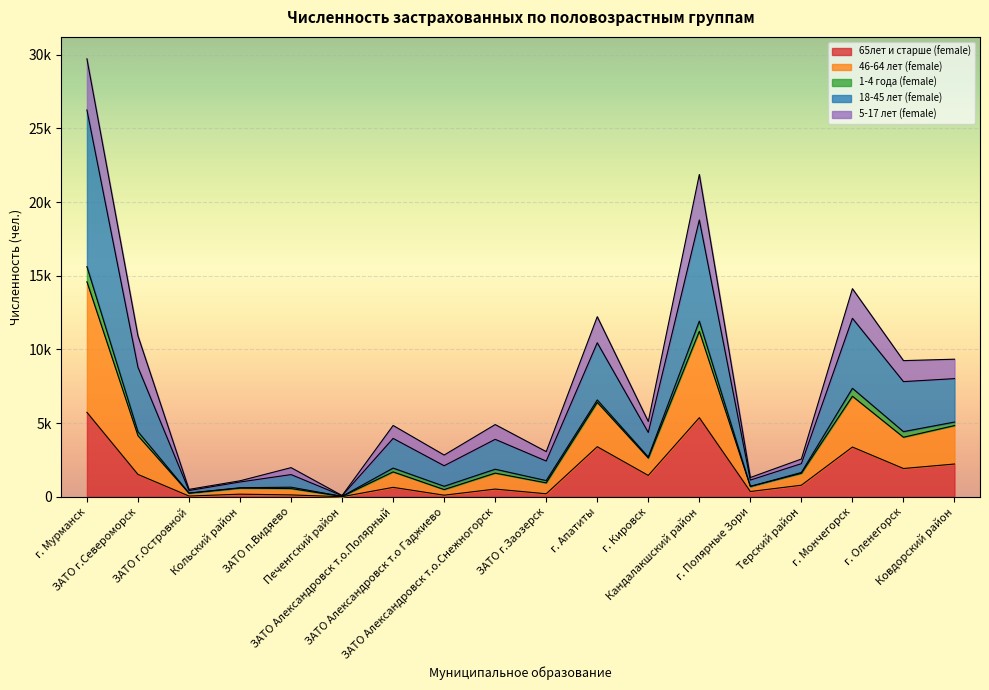

List the labels in order of 46-64 лет (female) value, smallest first.

Печенгский район, ЗАТО г.Островной, Кольский район, г. Полярные Зори, ЗАТО п.Видяево, ЗАТО Александровск т.о Гаджиево, Терский район, ЗАТО г.Заозерск, ЗАТО Александровск т.о.Снежногорск, ЗАТО Александровск т.о.Полярный, г. Кировск, г. Оленегорск, Ковдорский район, ЗАТО г.Североморск, г. Апатиты, г. Мончегорск, Кандалакшский район, г. Мурманск